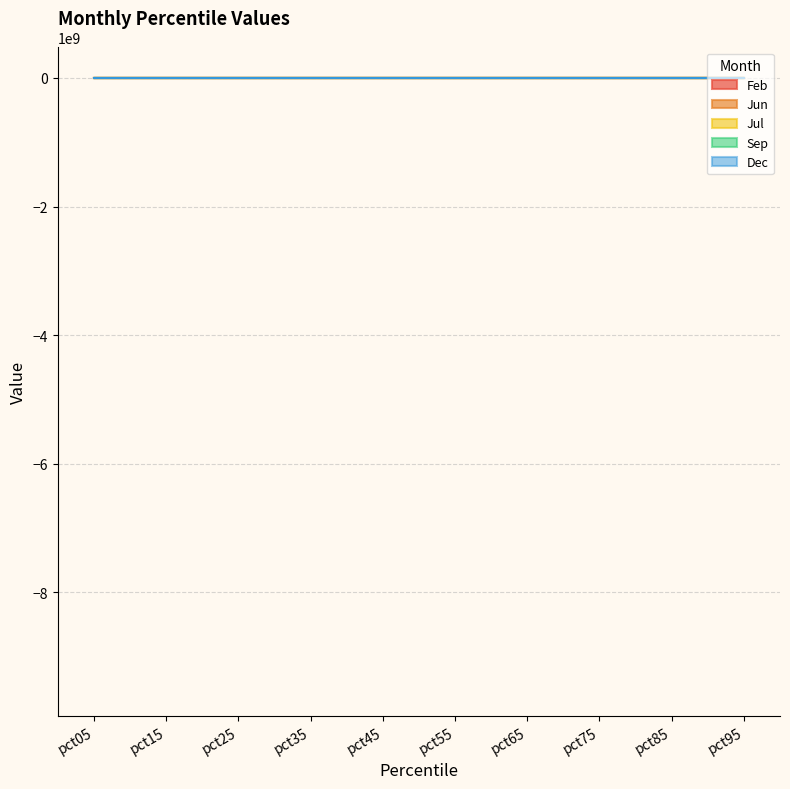

Rank the series at pct75 from lowest to highest value.

Dec, Feb, Jul, Jun, Sep